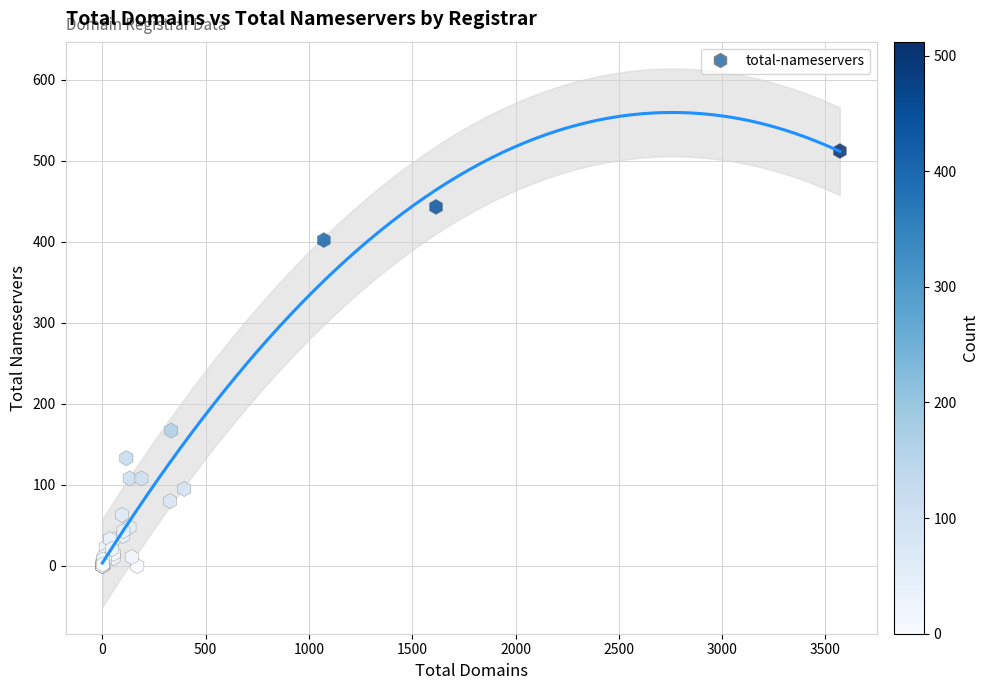

What Y value in the scatter plot is closest to 256?

167